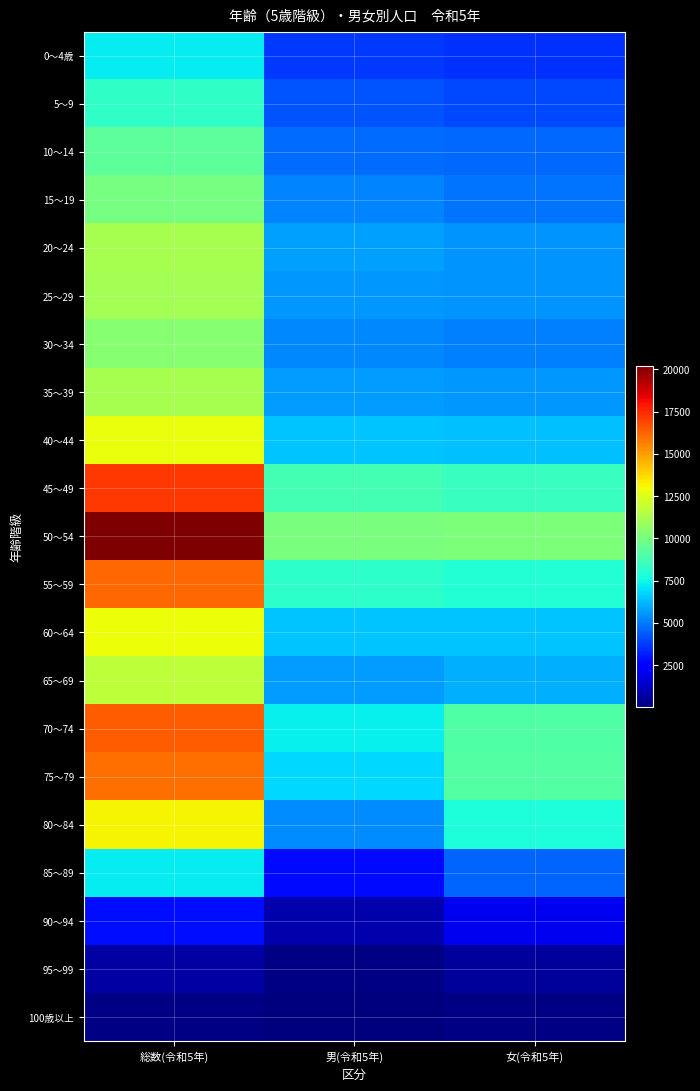

How many data points does each series have?

3